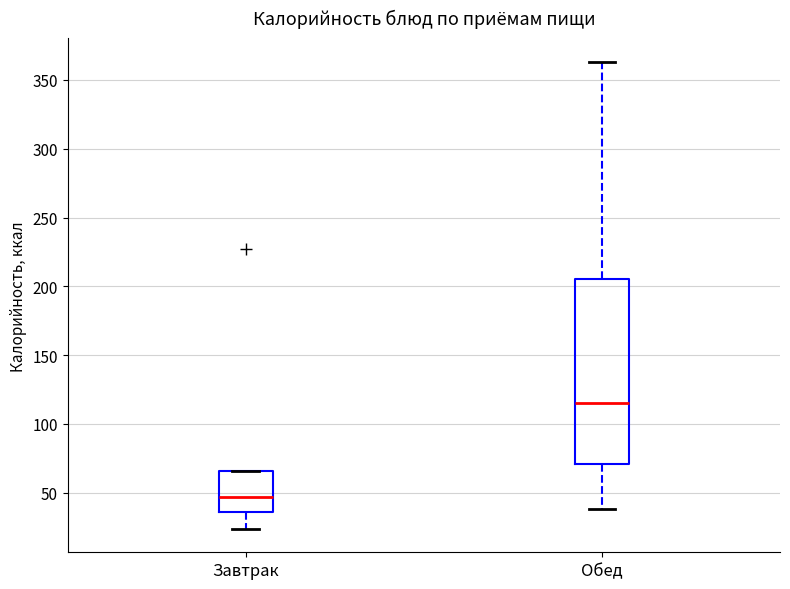

Where is the lower edge of the box for Обед on the y-axis? The values are not printed on the chart, so give them approximately, as read against the axis.

70